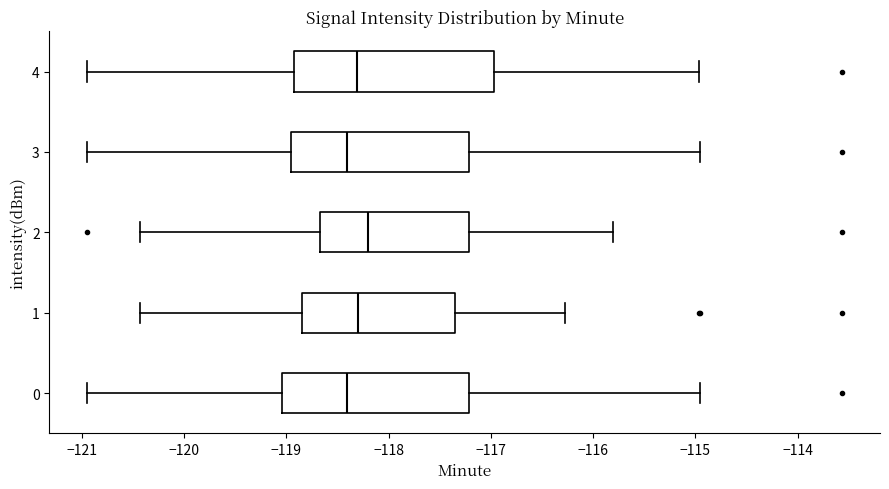

Reading bottom to top, transcribe this box plot: for each box, give where its median line is, the range the box spans, and where its two whiskers end, as read against the x-axis. The values are not printed on the chart, so give them approximately, as read against the axis.

0: median -118.4, box -119.0 to -117.2, whiskers -120.9 to -115.0
1: median -118.3, box -118.9 to -117.3, whiskers -120.4 to -116.3
2: median -118.2, box -118.7 to -117.2, whiskers -120.4 to -115.8
3: median -118.4, box -119.0 to -117.2, whiskers -120.9 to -115.0
4: median -118.3, box -118.9 to -117.0, whiskers -120.9 to -115.0